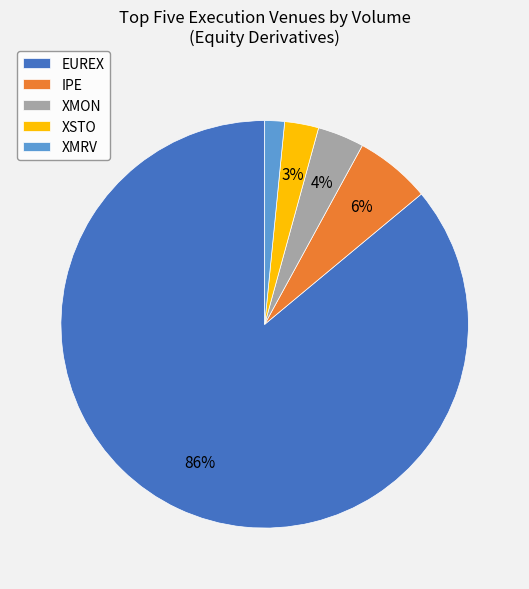

Is the sum of IPE and XMON greater than half?

No